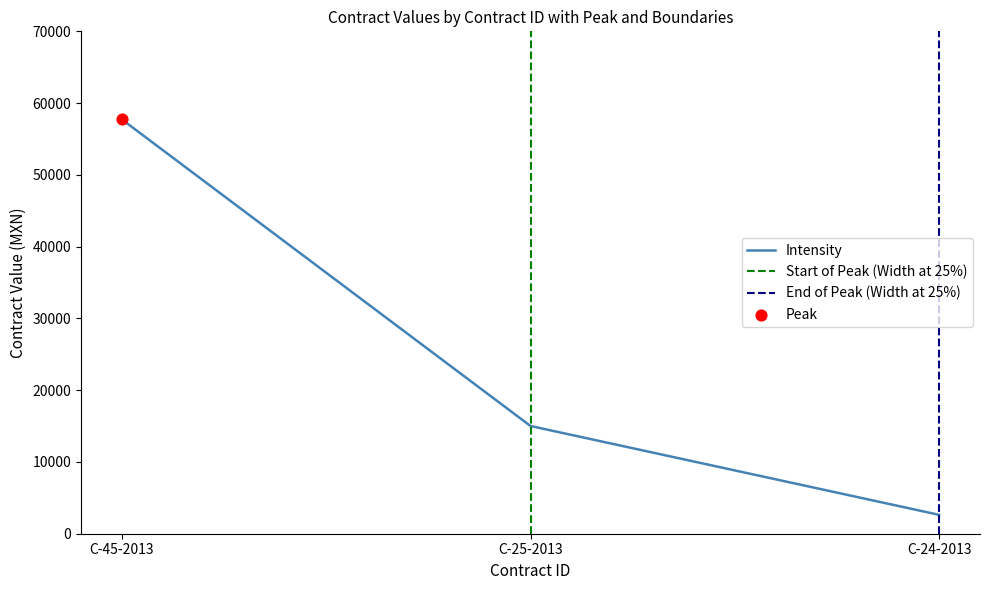

Which has a higher value, C-24-2013 or C-45-2013?

C-45-2013